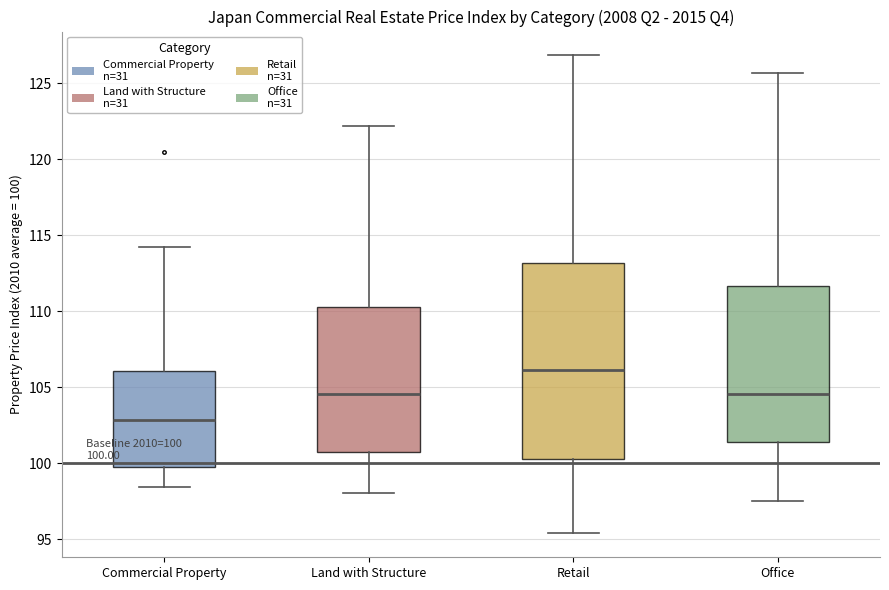

Which box has the lowest median line?

Commercial Property